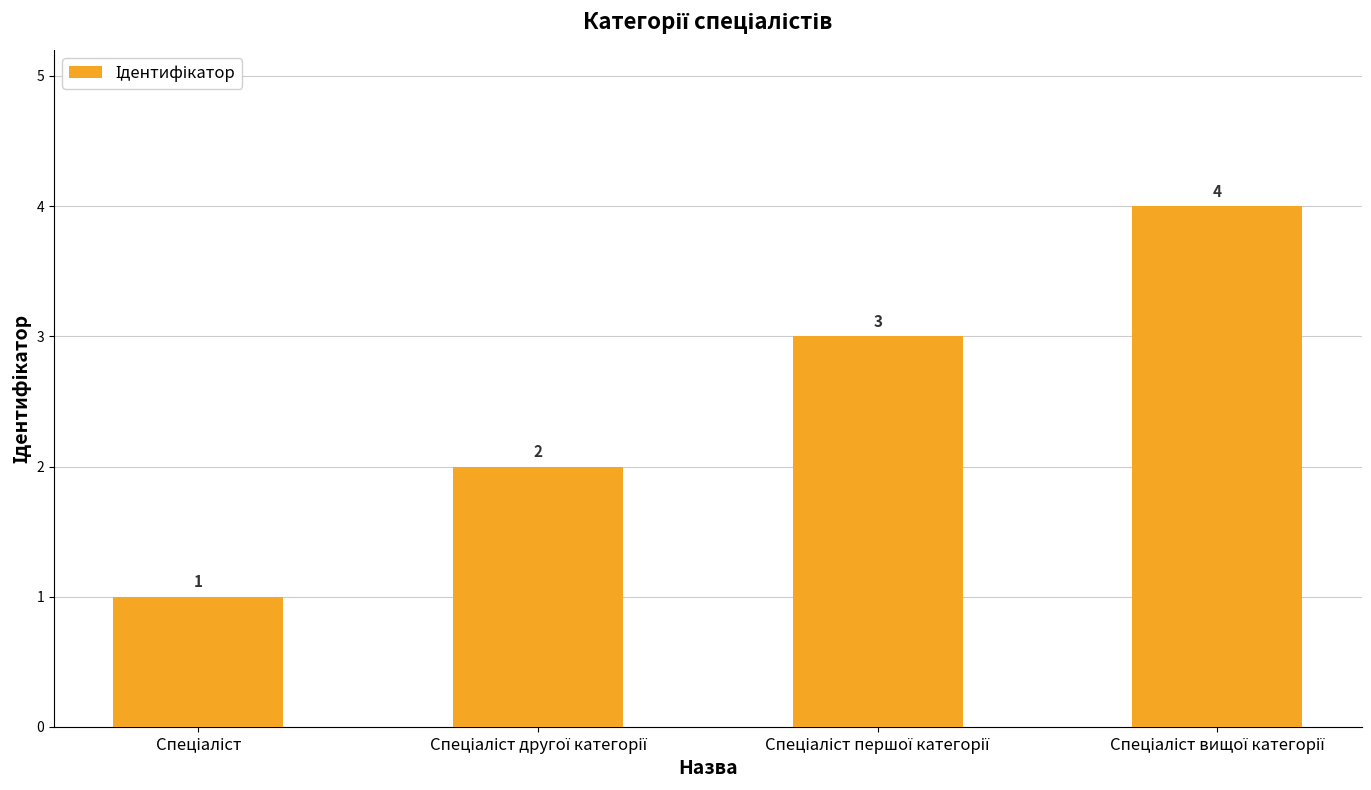

What is the value of the 1st bar from the left?

1